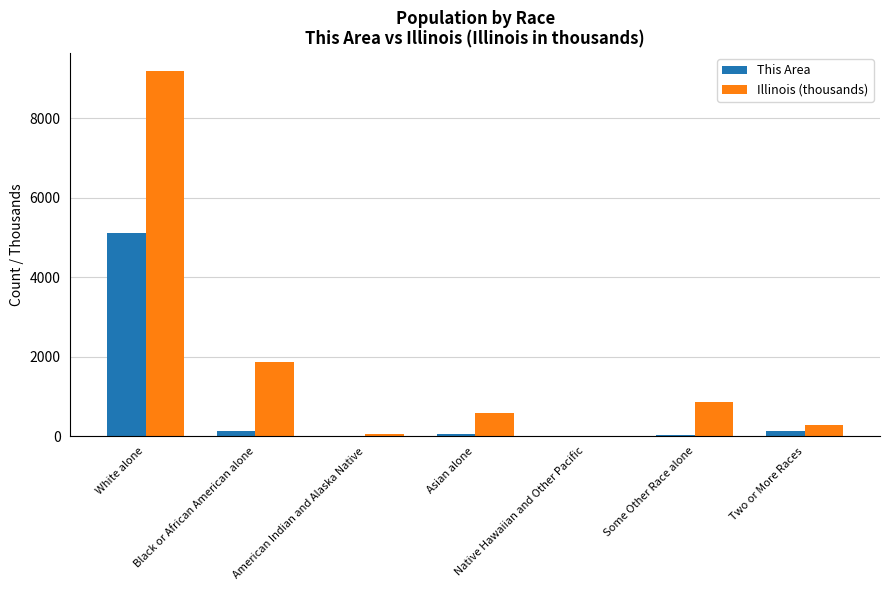

What is the greatest value displayed?

9177.9